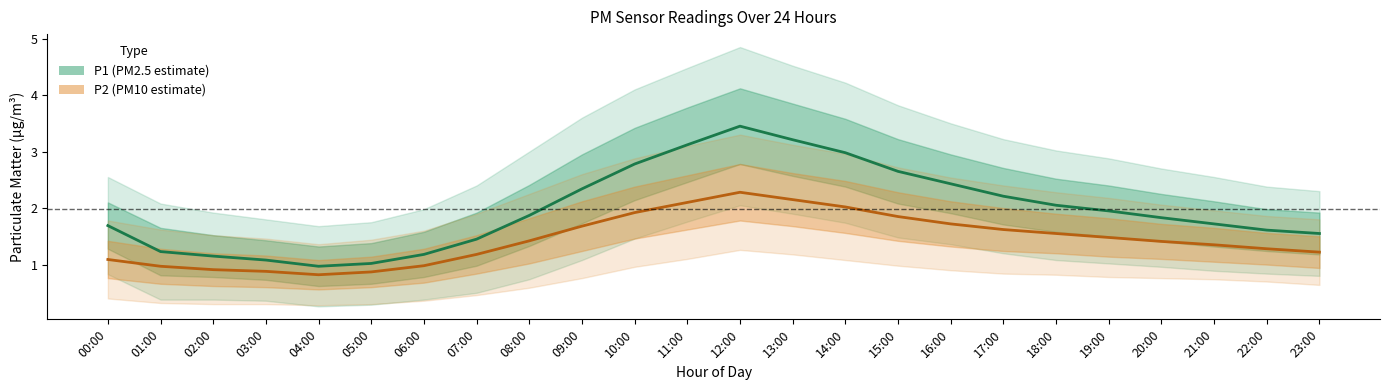

Which series changed the most between 19:00 and 23:00?

P1 (PM2.5)